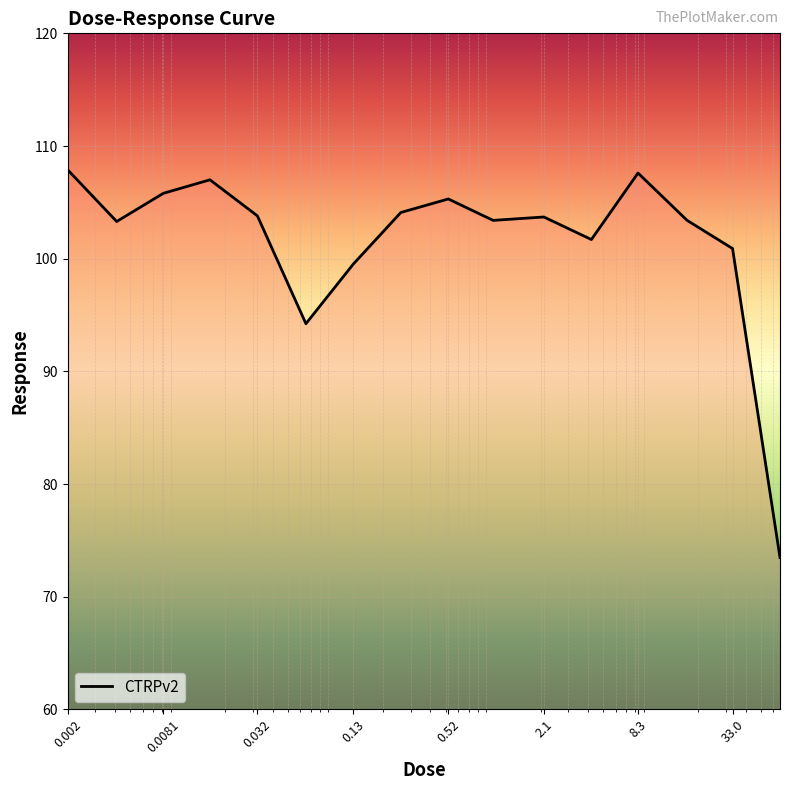

What is the smallest value displayed?

73.5